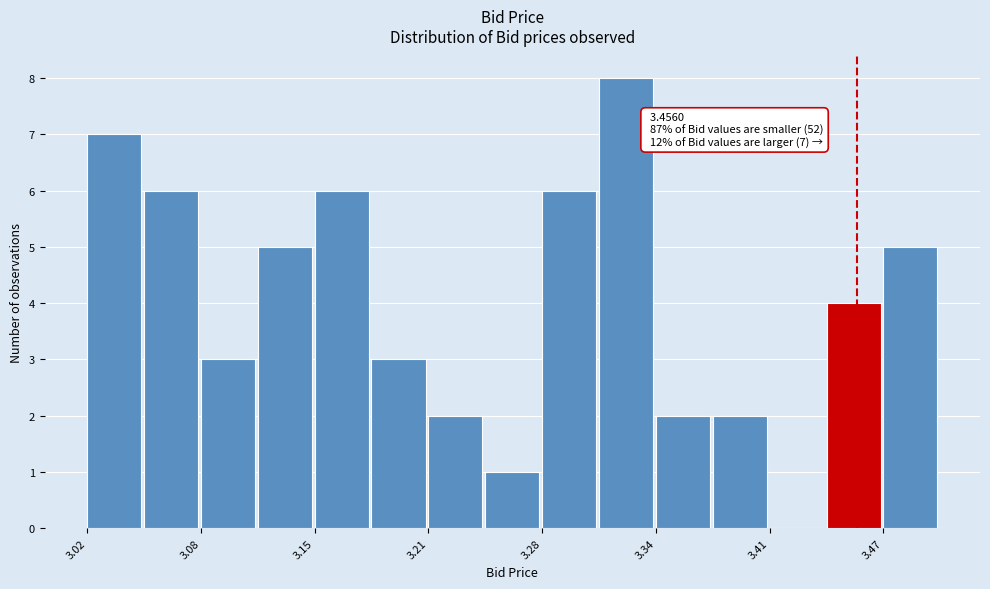

Read against the x-axis, roughly where is the centre of the tallest bar?

3.33